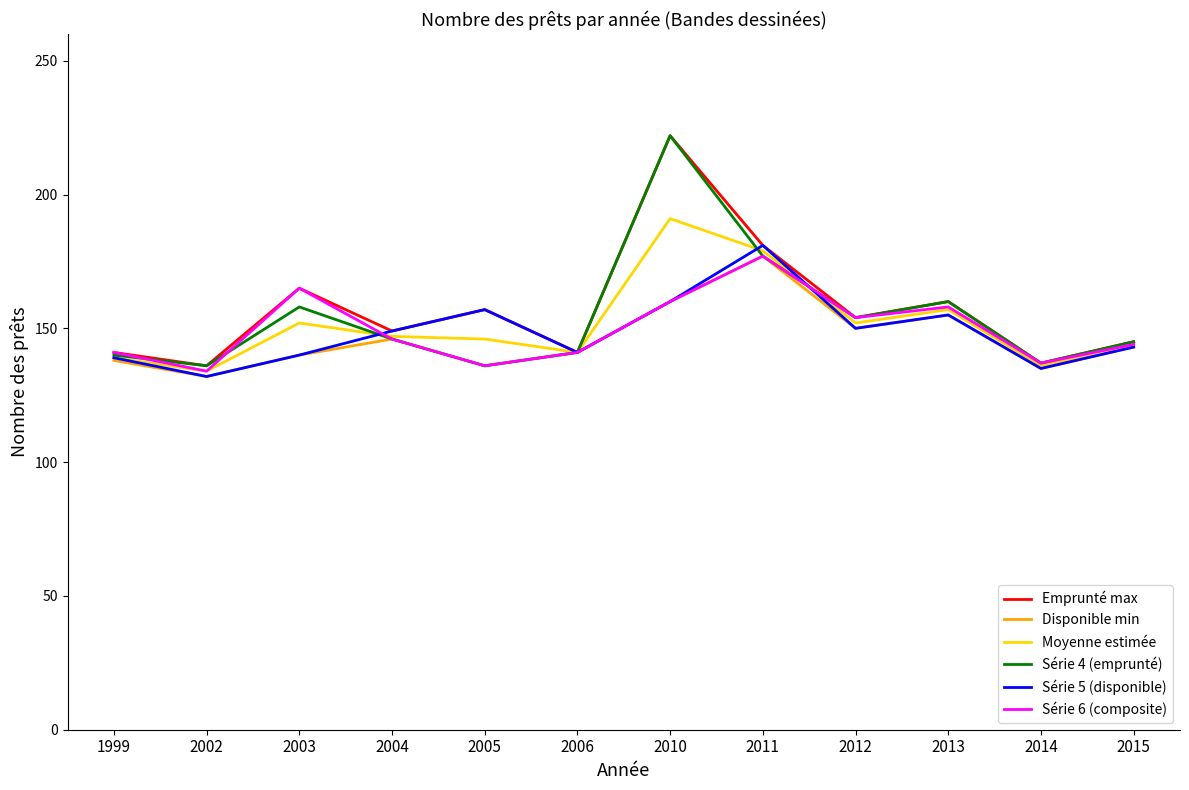

What is the difference between the Moyenne estimée values at 2003 and 2014?

16